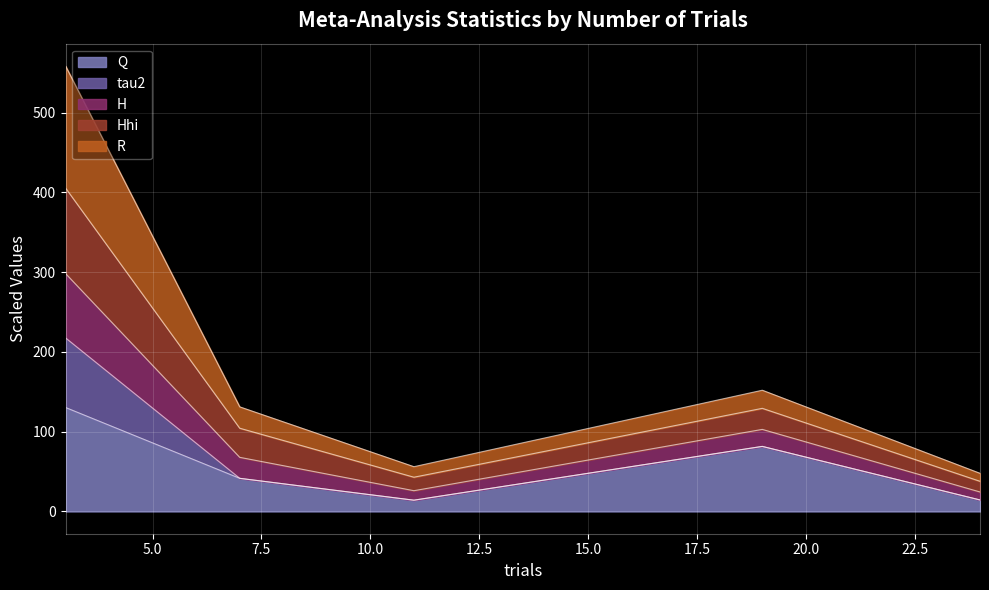

At which category is the sum across all series the highest?

3